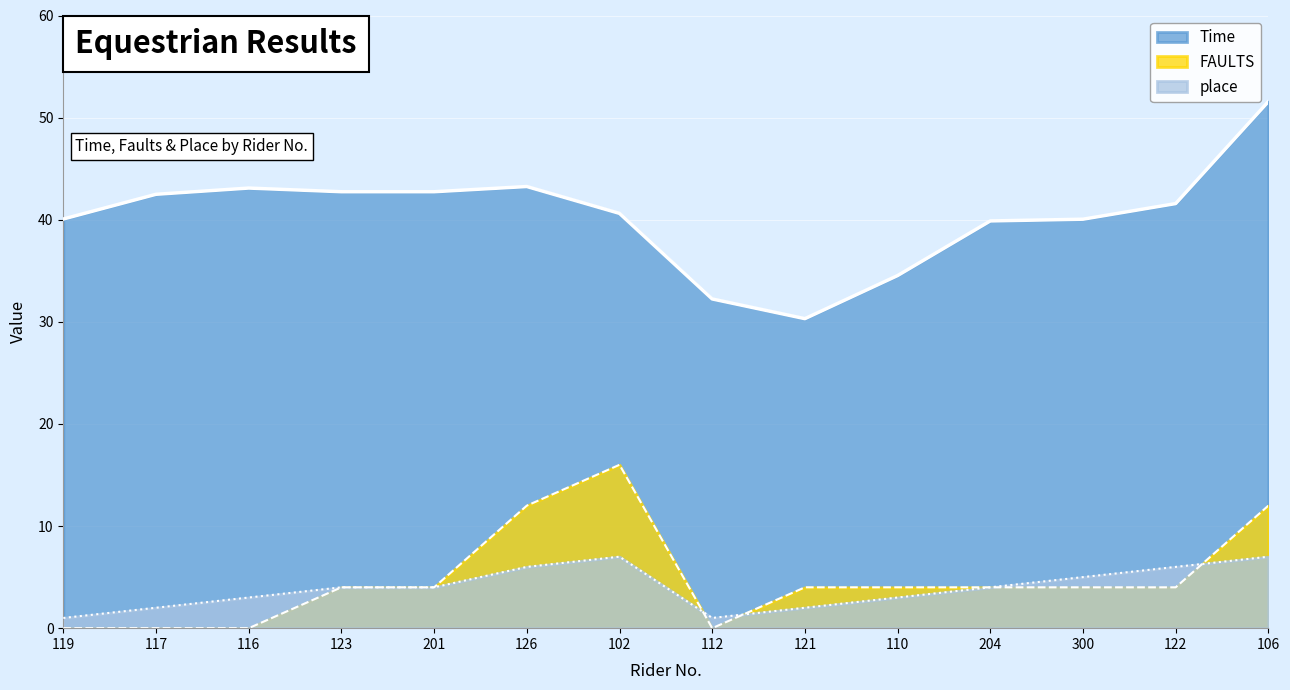

At which label is FAULTS closest to 8?

123